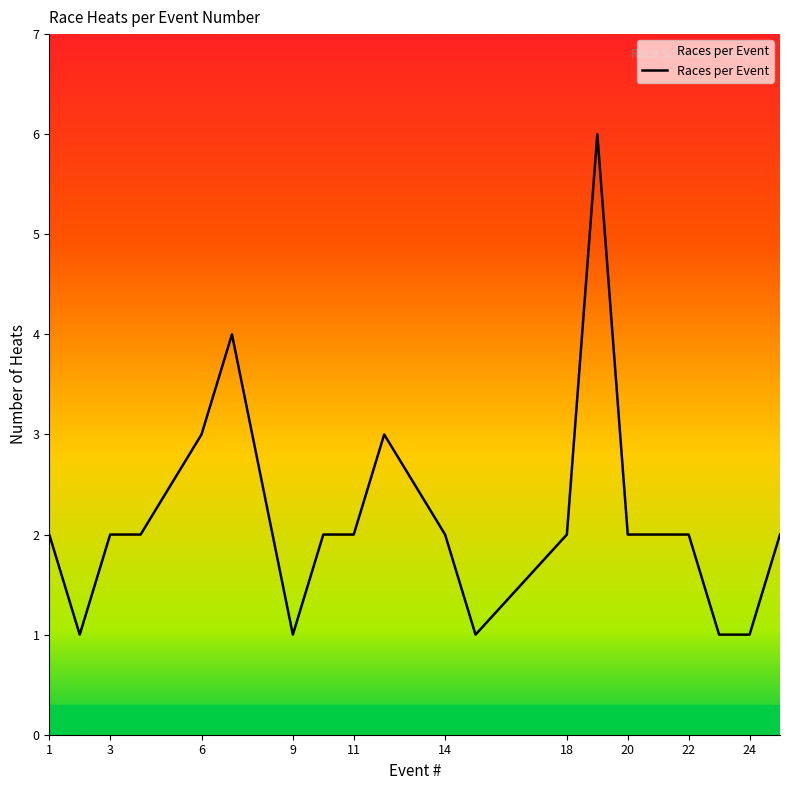

What is the difference between the maximum and minimum values?

5